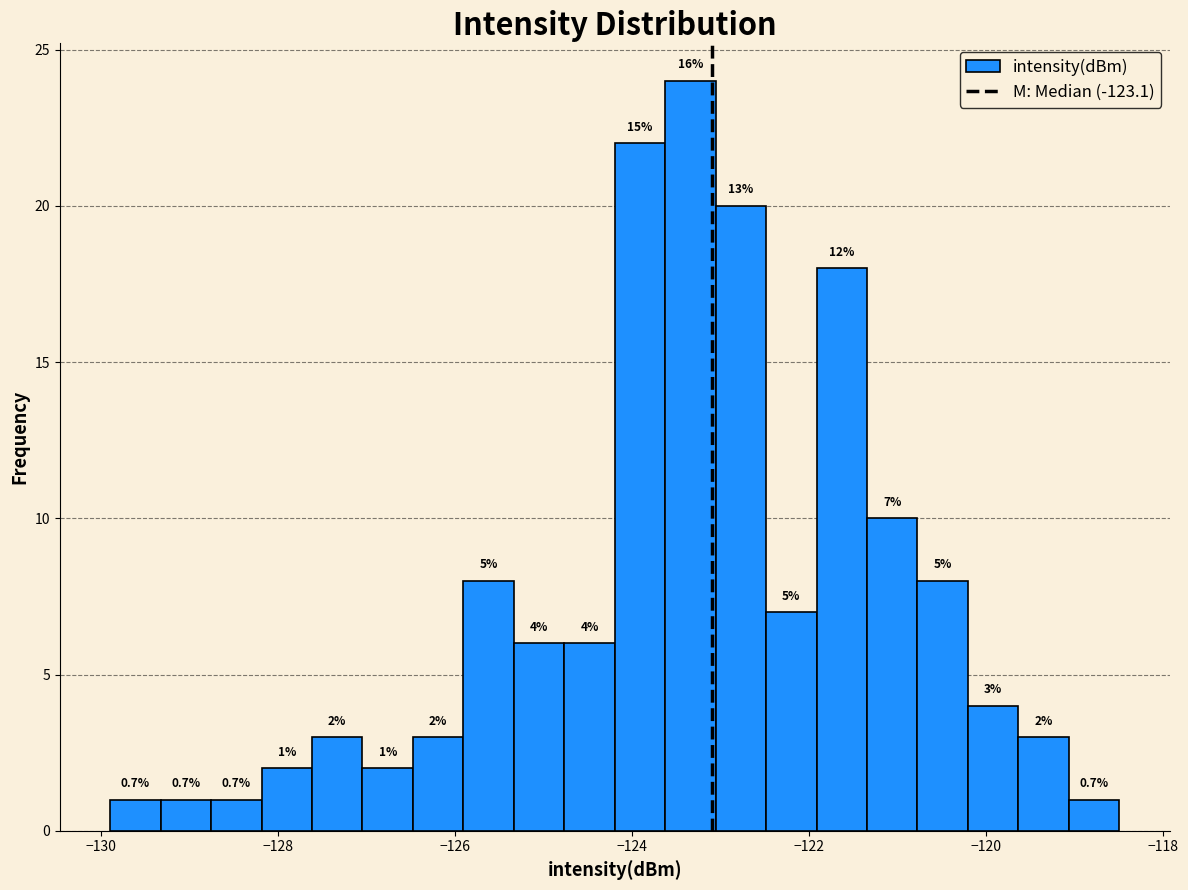

Around what value on the x-axis is the tallest bar? Give the approximate position of its centre, as read against the axis.

-123.4